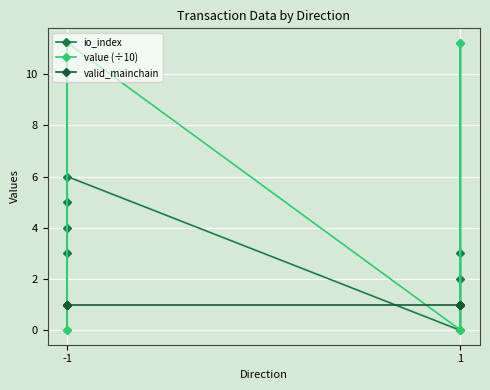

List the series in order of their overall mean, lowest first.

valid_mainchain, io_index, value (÷10)